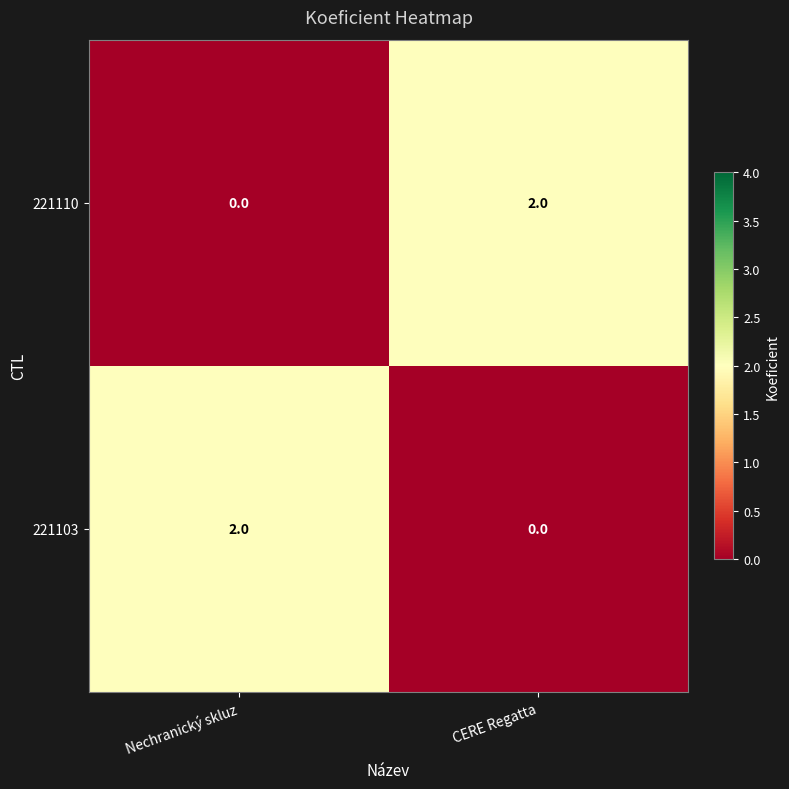

Reading right to left, transcribe all the data shown in this chart.

221110: 2	0
221103: 0	2